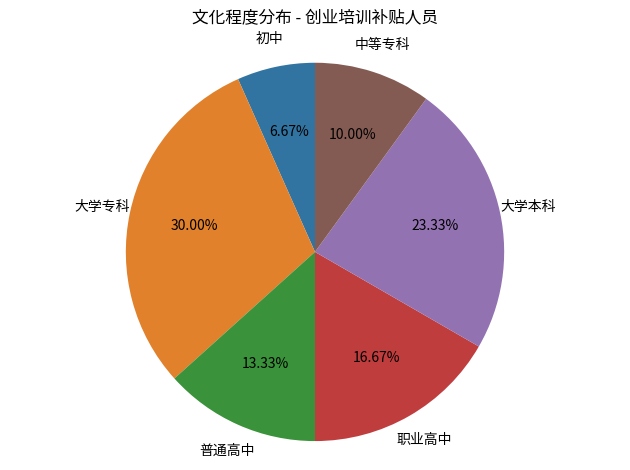

Is there a majority slice in this chart?

No